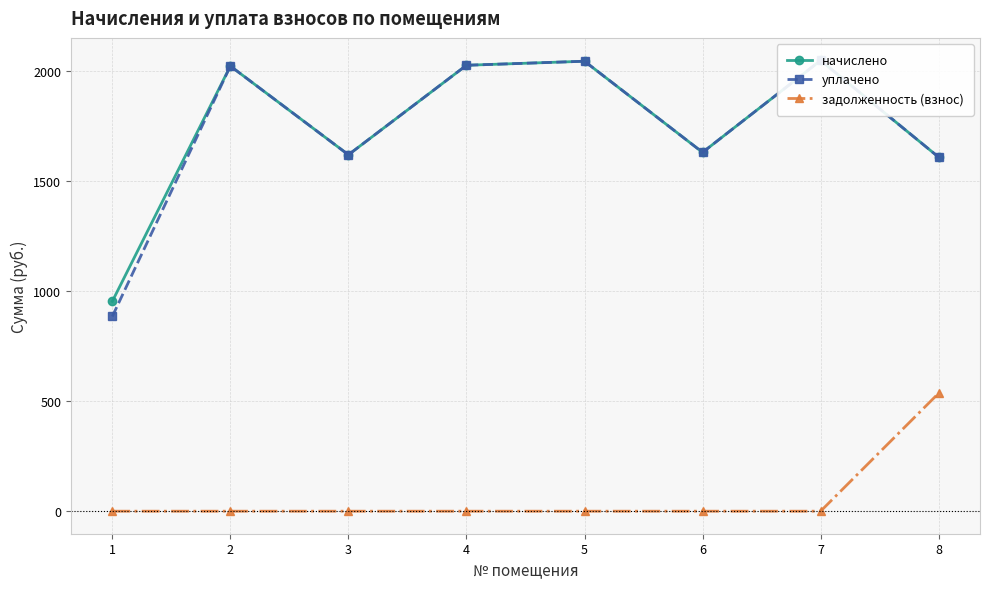

Between 3 and 4, which is larger?

4